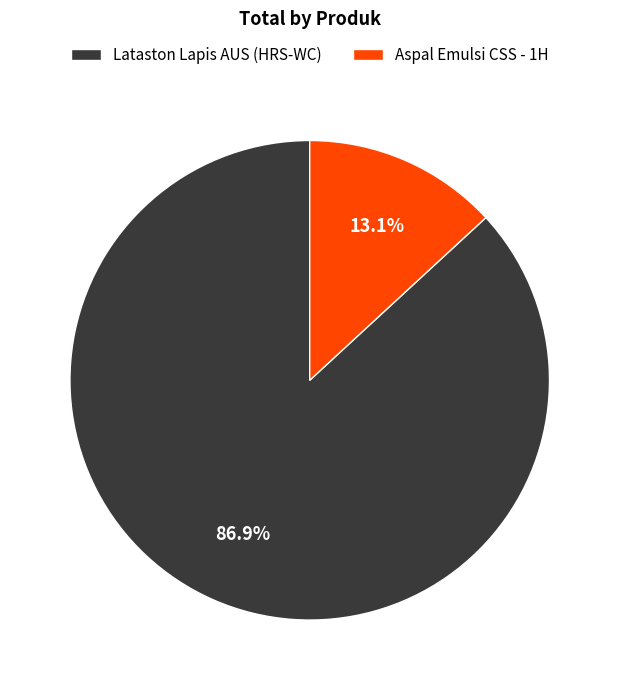

Does any single category account for the majority?

Yes